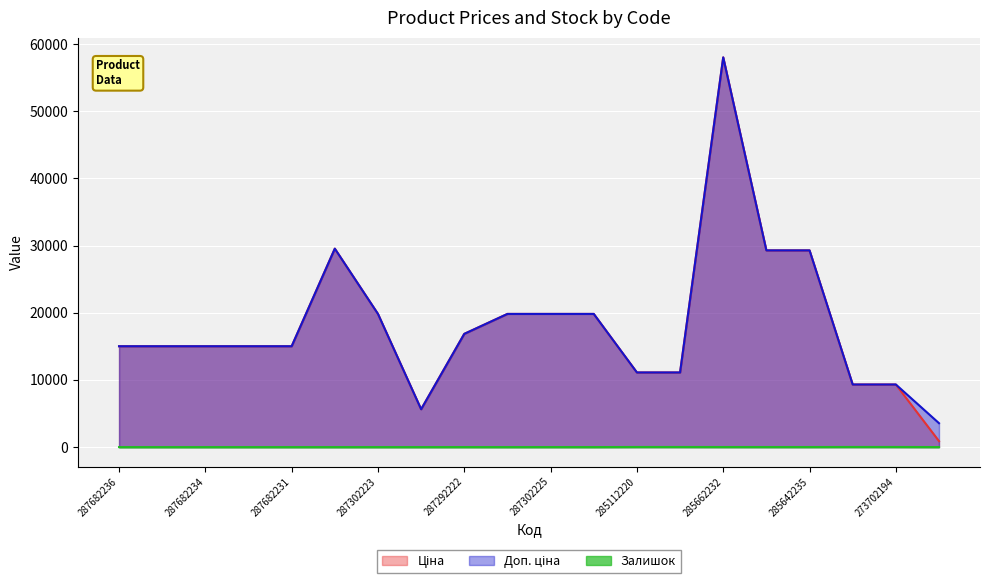

At which category does Доп. ціна reach its first local peak?

287702232